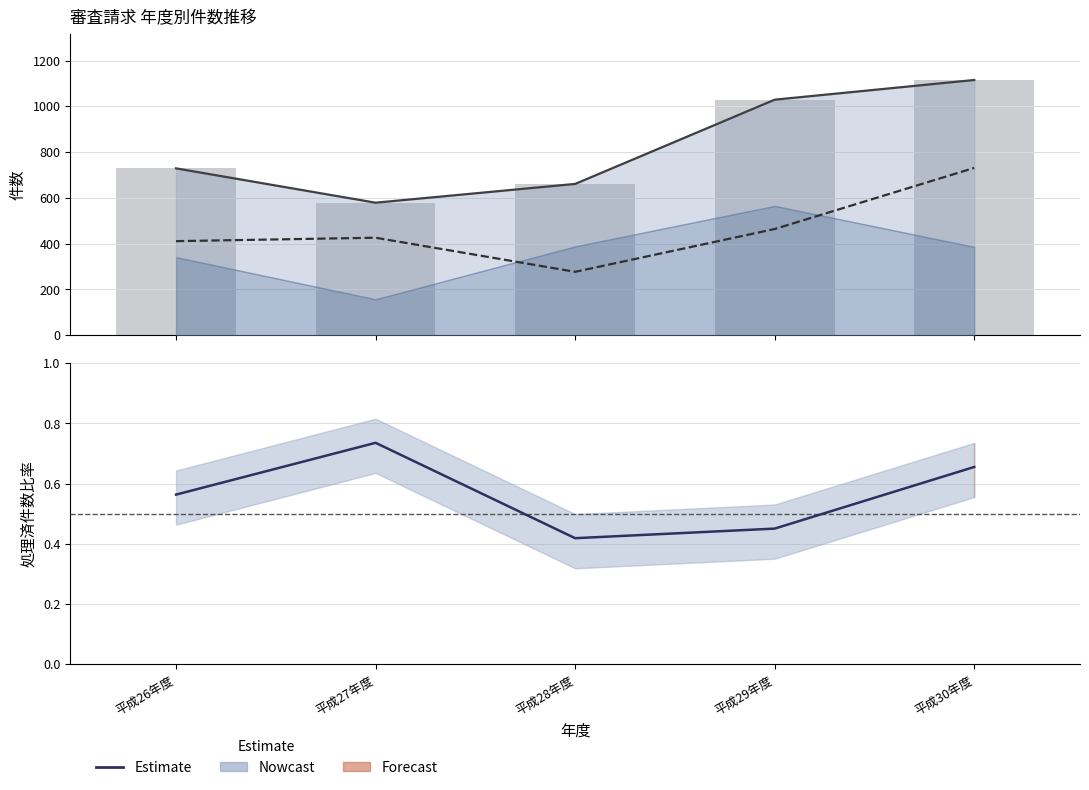

What is the difference between the maximum and second lowest values in the 処理率推計 series?

0.3